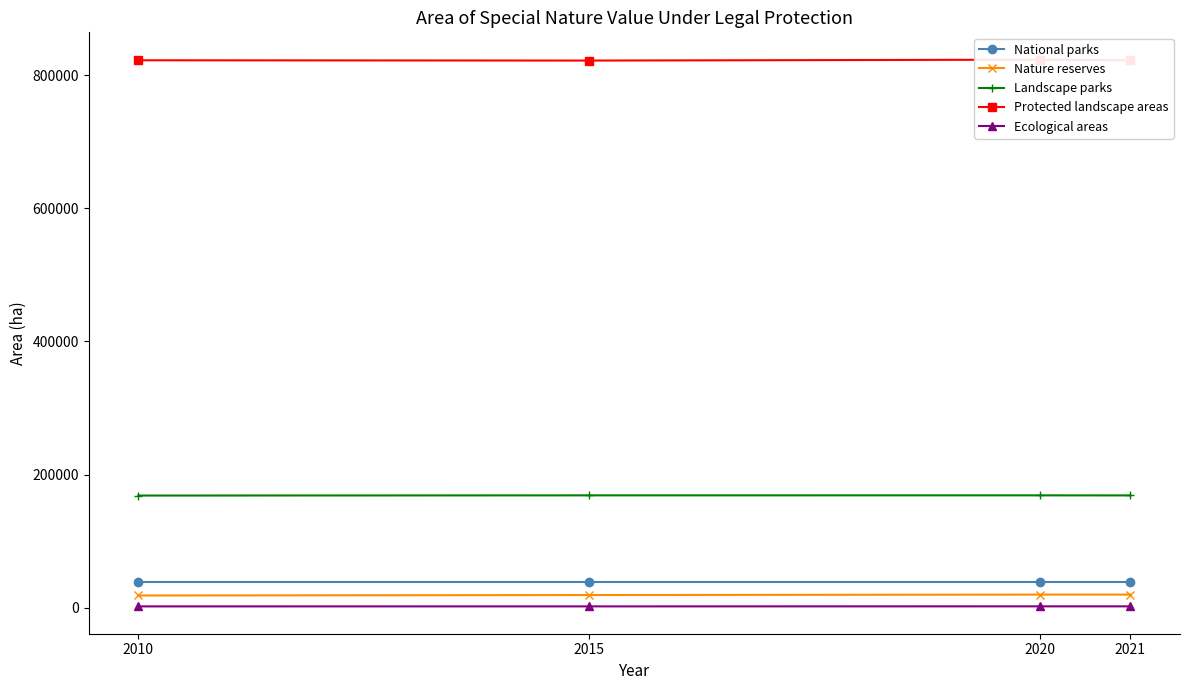

The Protected landscape areas series shows 430949 at 2010. True or false?

False